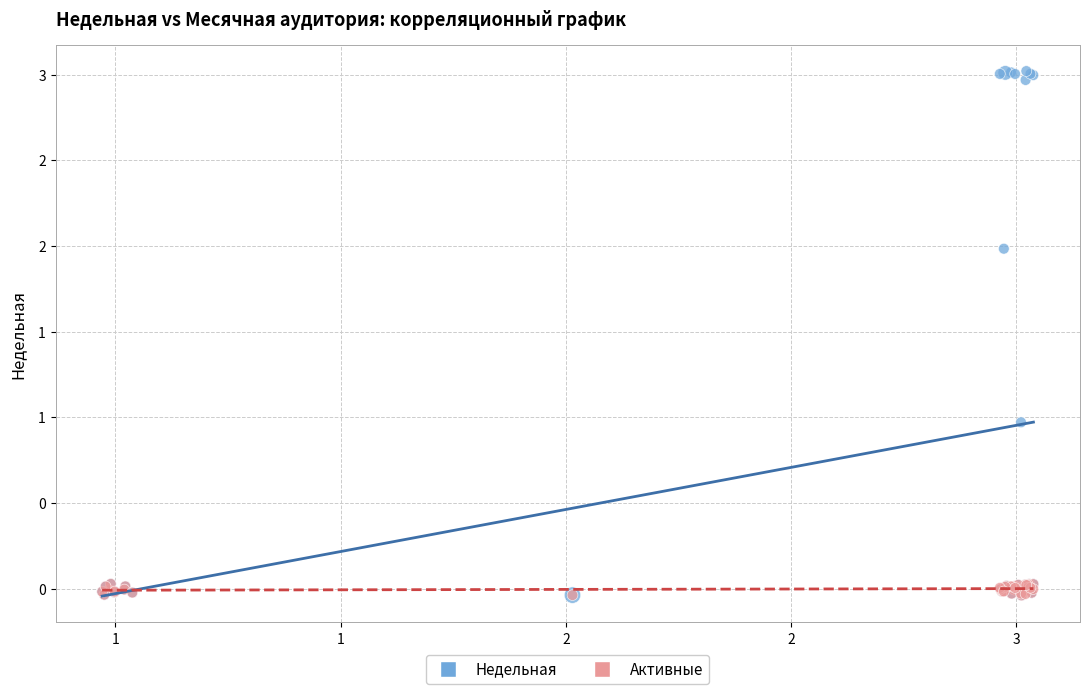

What are all the series names shown in the legend?

Недельная, Активные